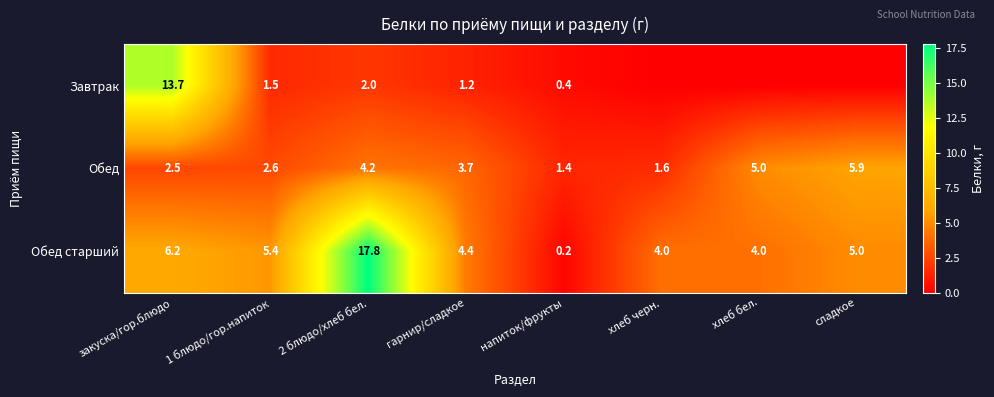

What is the highest value of the Обед series?

5.9